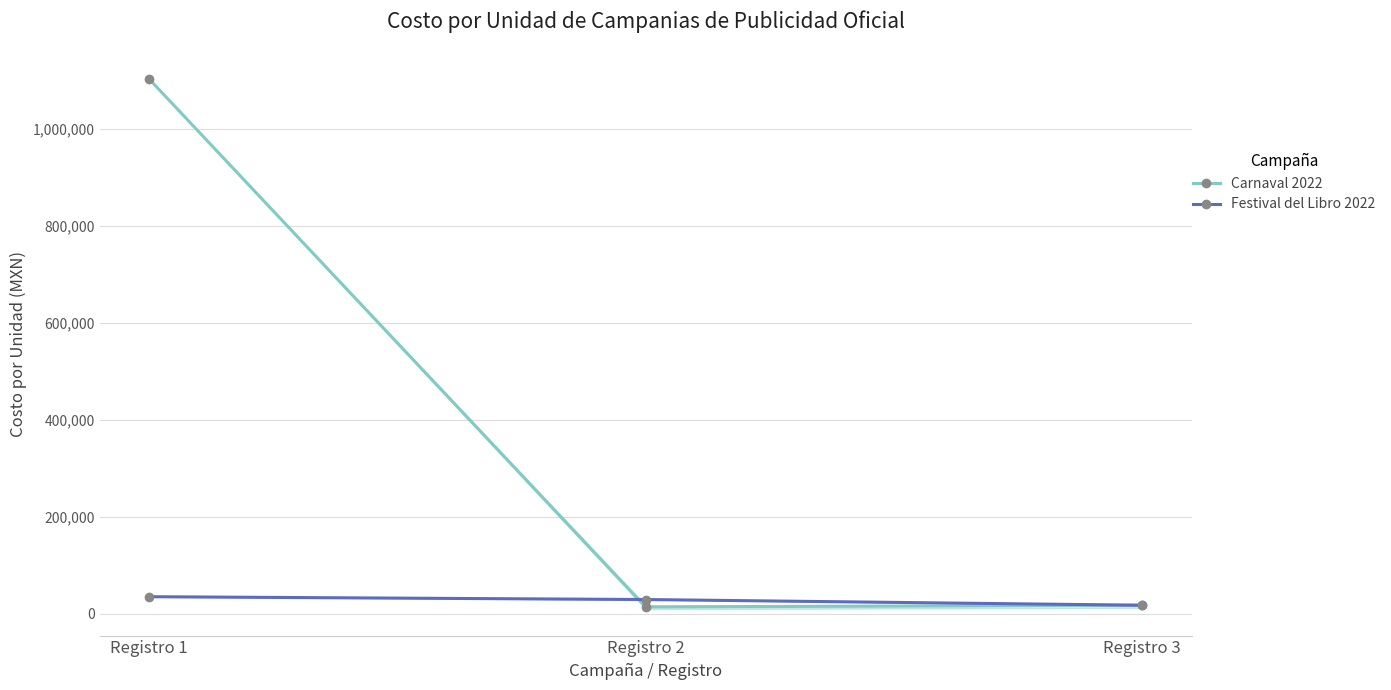

How many lines are shown in the chart?

2